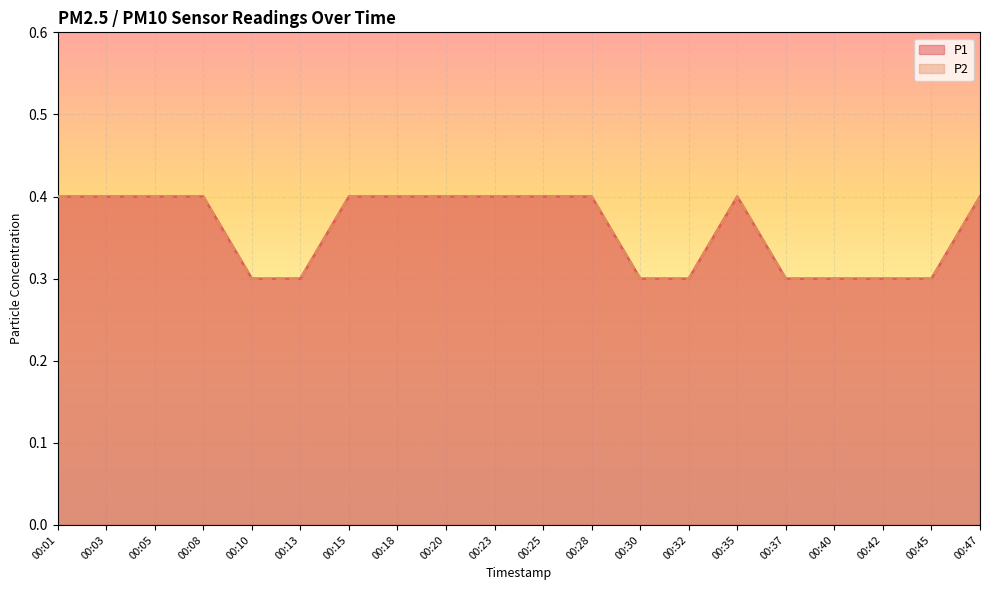

Reading right to left, what are all the values shown in this chart?

P1: 00:47=0.4	00:45=0.3	00:42=0.3	00:40=0.3	00:37=0.3	00:35=0.4	00:32=0.3	00:30=0.3	00:28=0.4	00:25=0.4	00:23=0.4	00:20=0.4	00:18=0.4	00:15=0.4	00:13=0.3	00:10=0.3	00:08=0.4	00:05=0.4	00:03=0.4	00:01=0.4
P2: 00:47=0.4	00:45=0.3	00:42=0.3	00:40=0.3	00:37=0.3	00:35=0.4	00:32=0.3	00:30=0.3	00:28=0.4	00:25=0.4	00:23=0.4	00:20=0.4	00:18=0.4	00:15=0.4	00:13=0.3	00:10=0.3	00:08=0.4	00:05=0.4	00:03=0.4	00:01=0.4